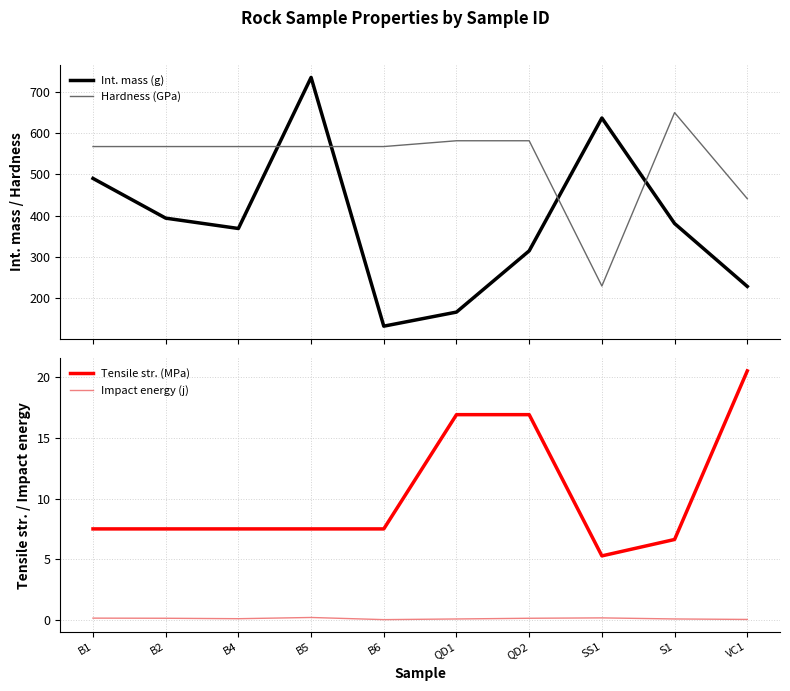

What is the average value of the Int. mass (g) series?

385